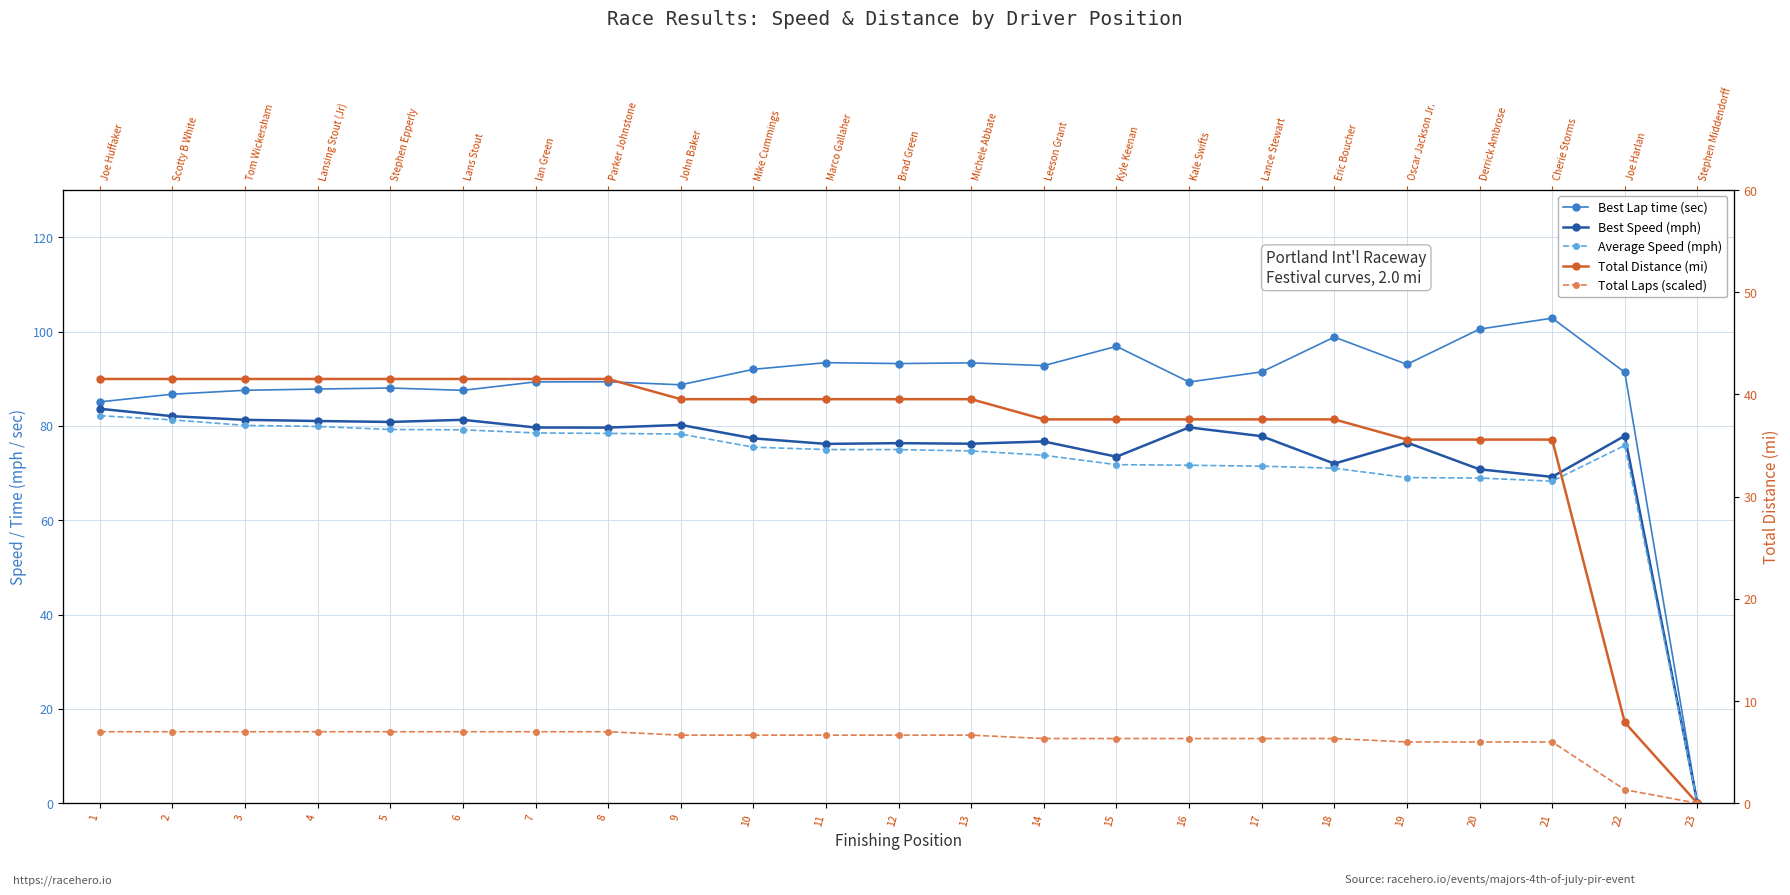

True or false: Total Distance (mi) and Total Laps (scaled) cross at least once.

False